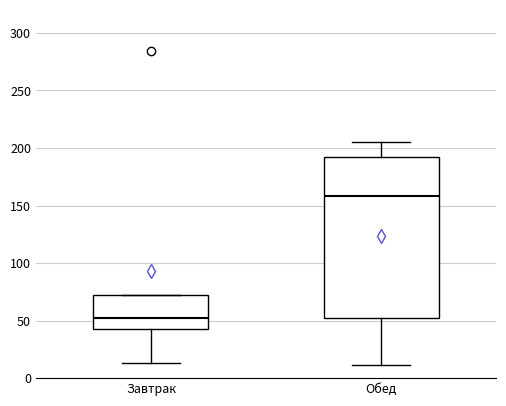

Reading left to right, read every box against the y-axis: the position of its median line, the range the box covers, and the ends of its whiskers. The values are not printed on the chart, so give them approximately, as read against the axis.

Завтрак: median 50, box 45 to 70, whiskers 15 to 70
Обед: median 160, box 50 to 190, whiskers 10 to 205